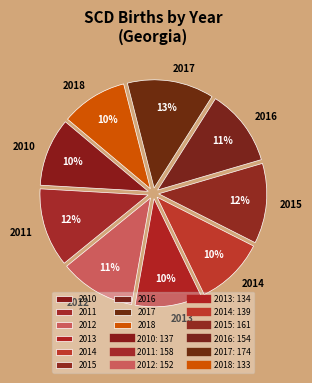

To the nearest percent, what is the combined percentage of 2016 and 2018?

21%